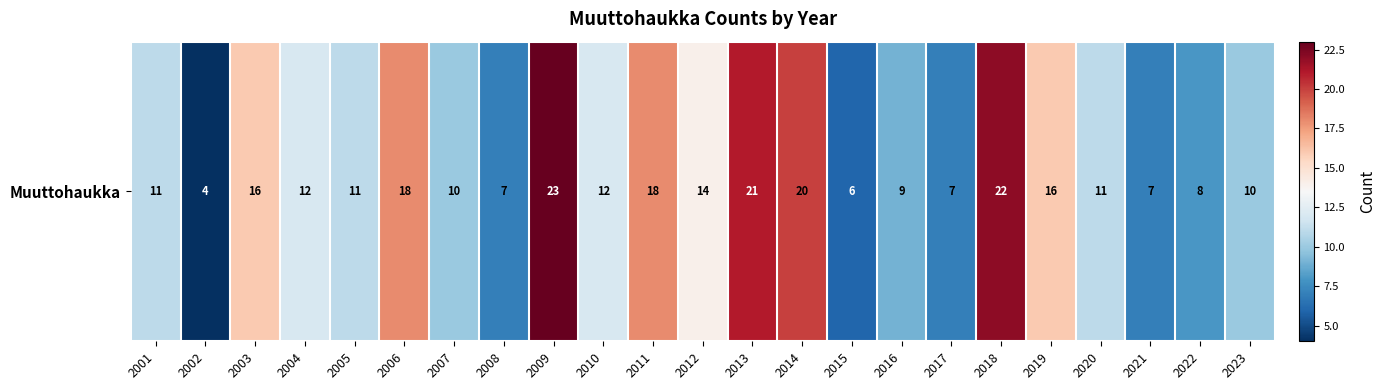

The value at 2022 is 8. True or false?

True